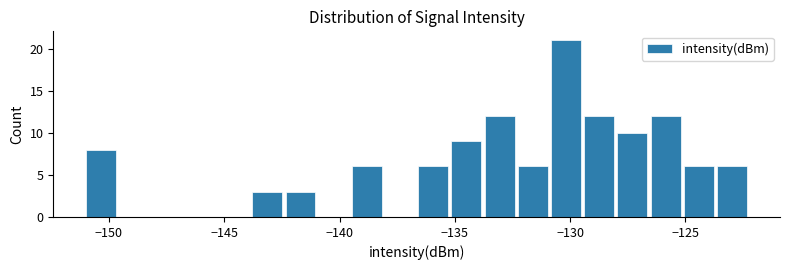

Read against the x-axis, roughly where is the centre of the tallest bar?

-130.0